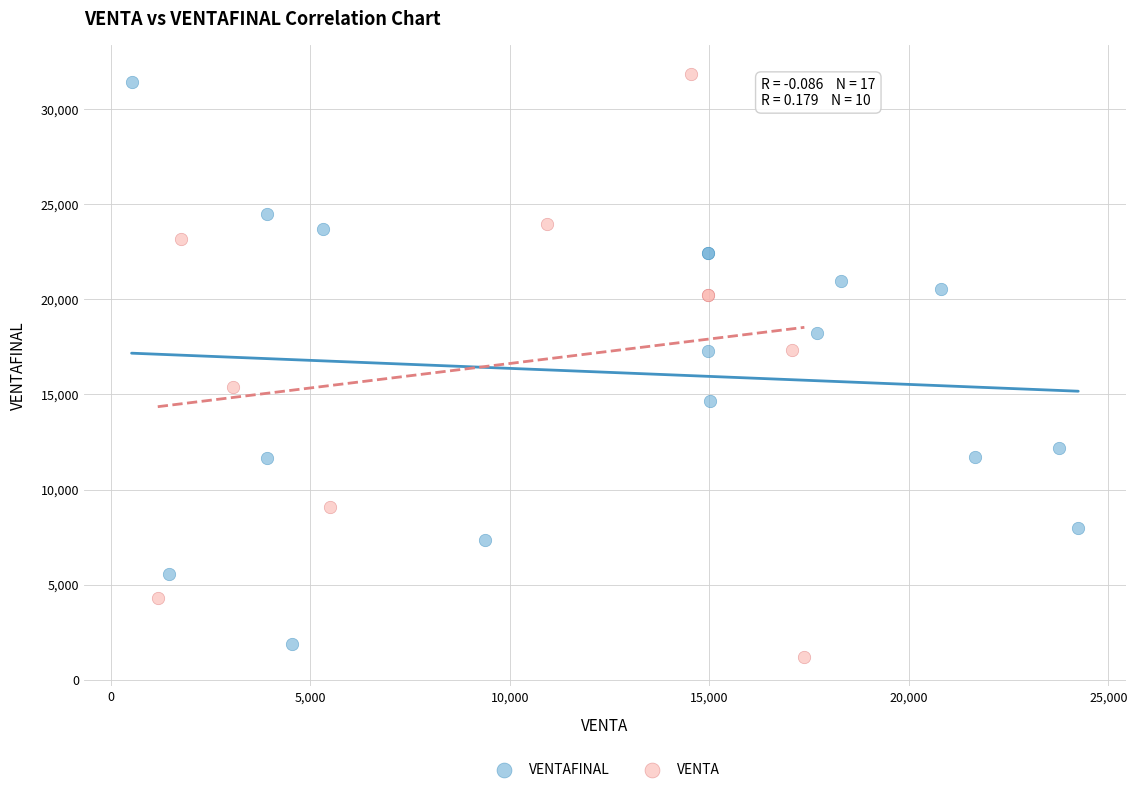

Which series has the largest Y range (max minus min)?

VENTA